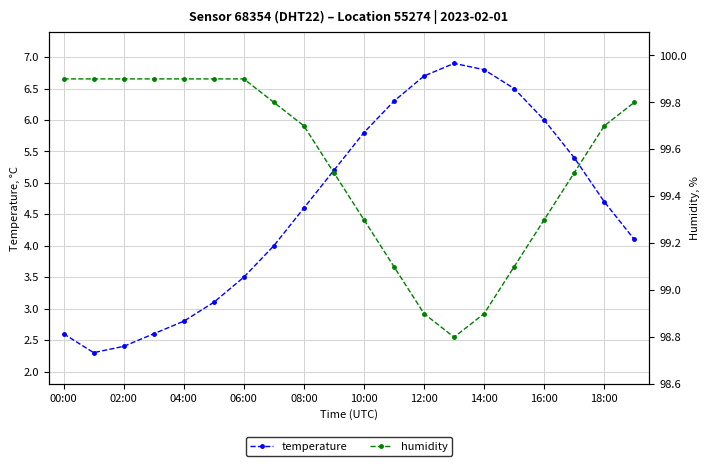

Is this an area chart (filled region under the line)?

No